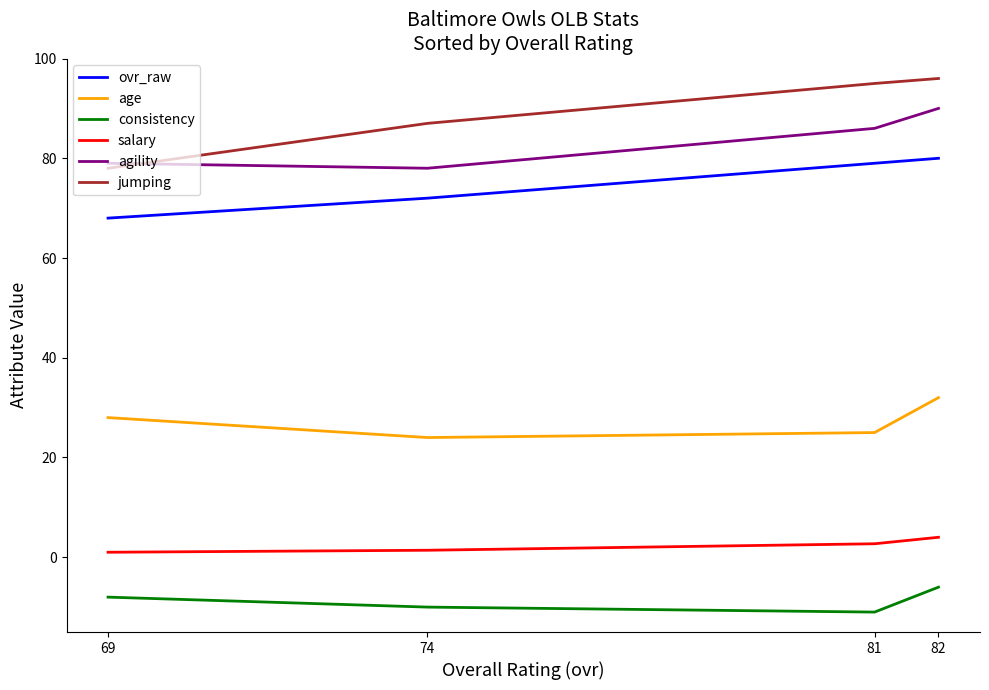

At how many categories does at least one series exceed 66?

4